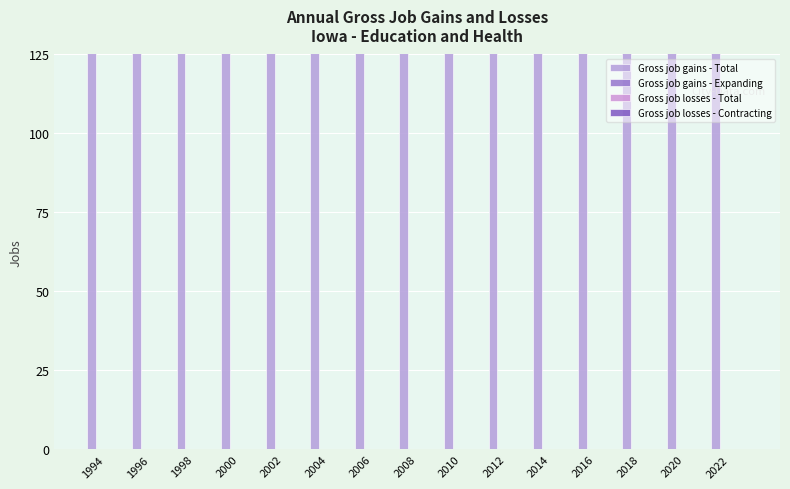

What is the difference between the highest and lowest values at 2018?

200